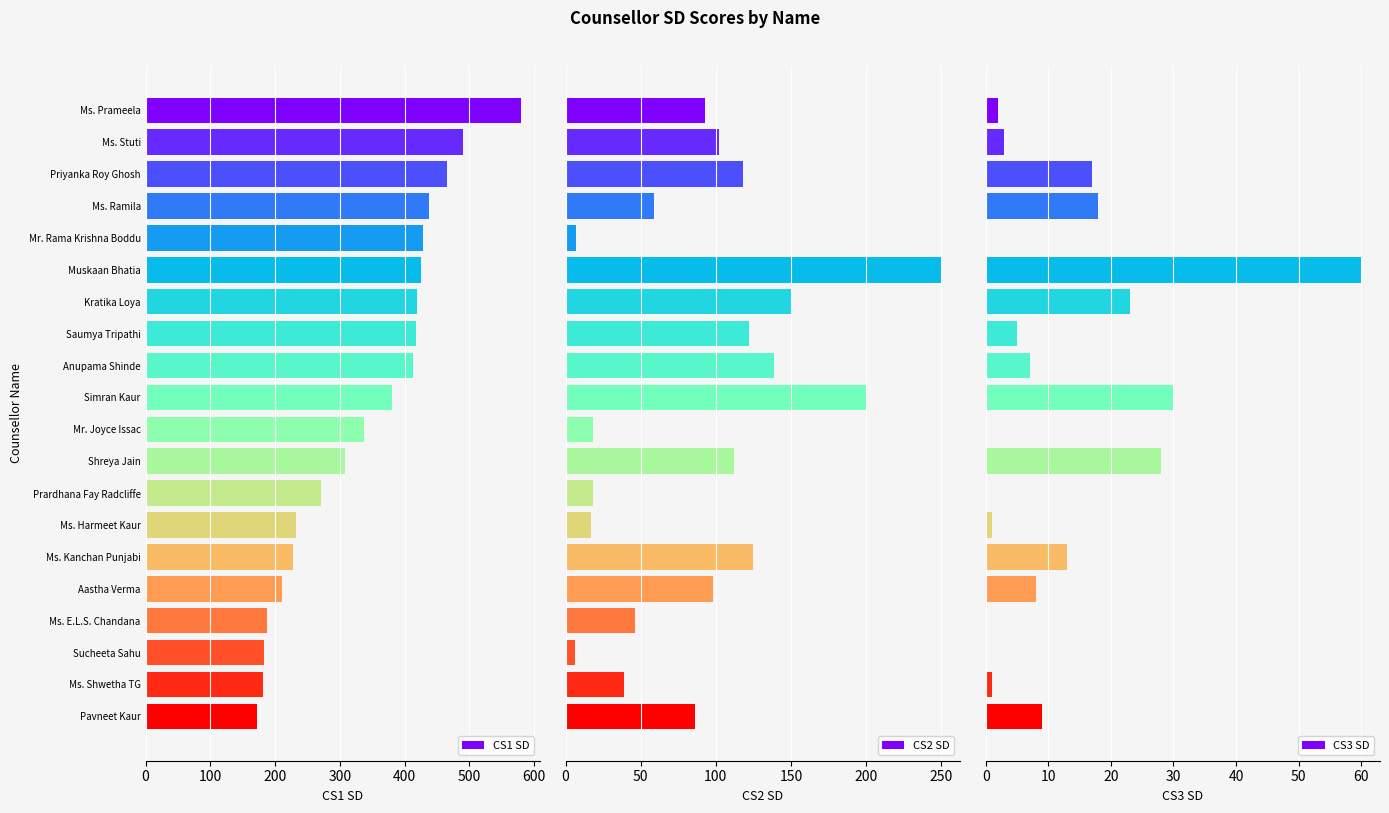

What is the difference between the maximum and minimum values in the CS1 SD series?

408